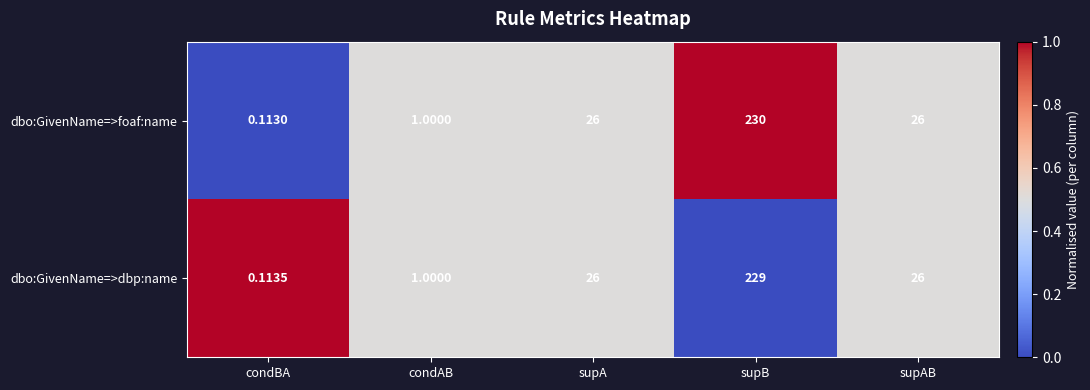

Which series changed the most between condBA and supAB?

dbo:GivenName=>foaf:name